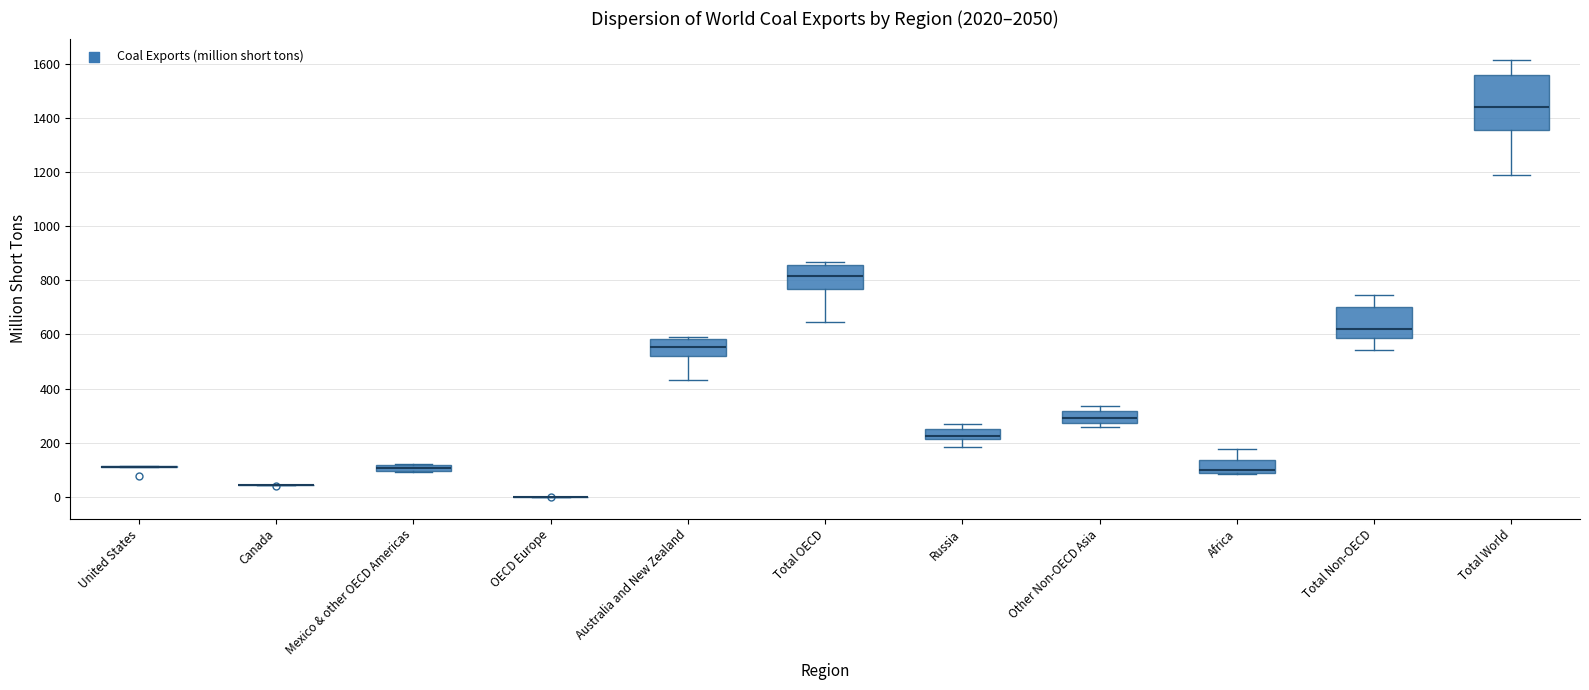

Which box is the tallest, from its lower edge to its upper edge?

Total World